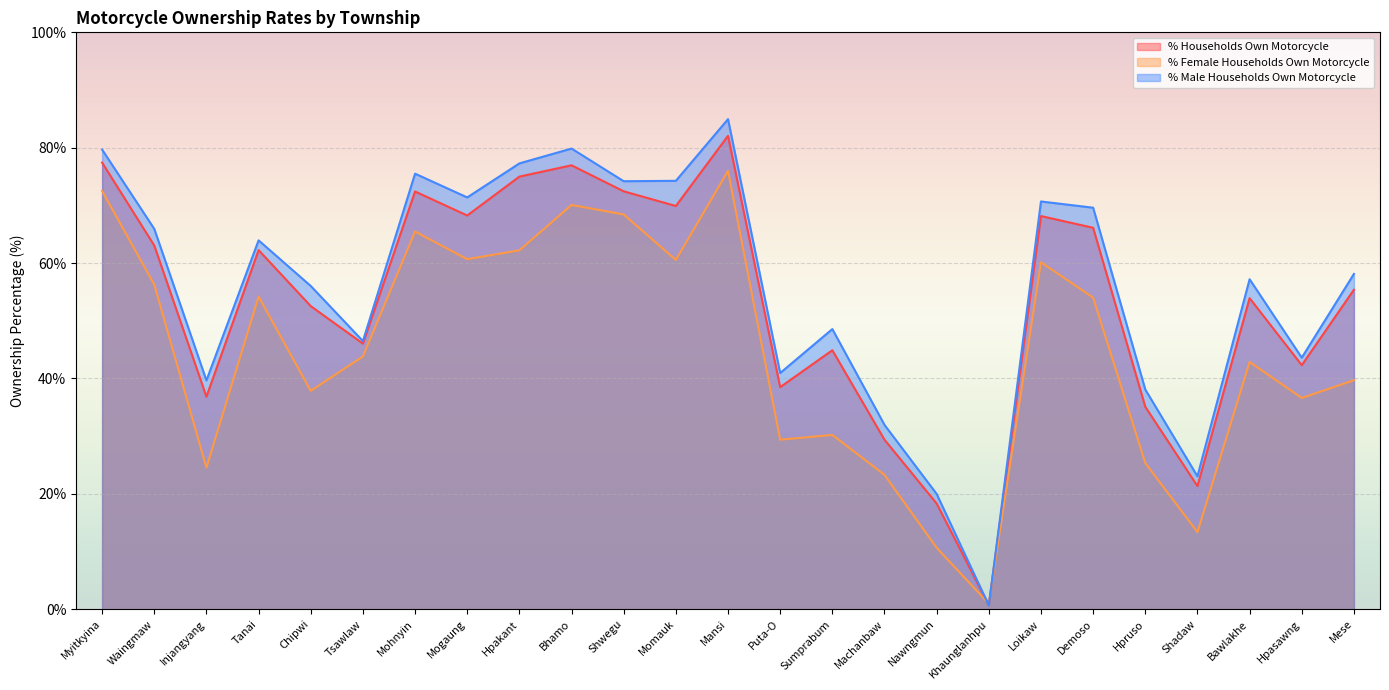

At which label is % Female Households Own Motorcycle closest to 38?

Chipwi